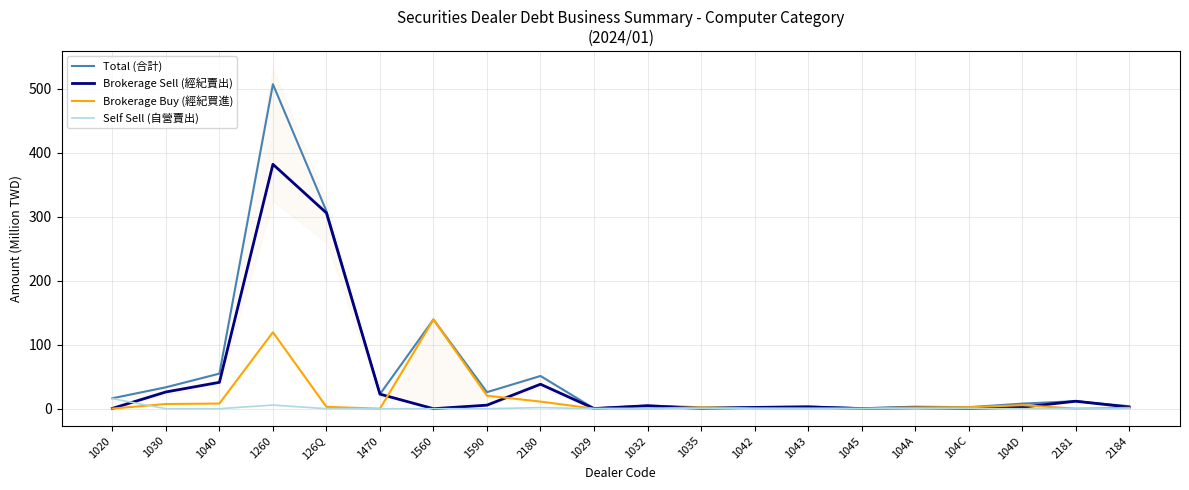

What is the difference between the maximum and minimum values in the Brokerage Buy (經紀買進) series?

139.2